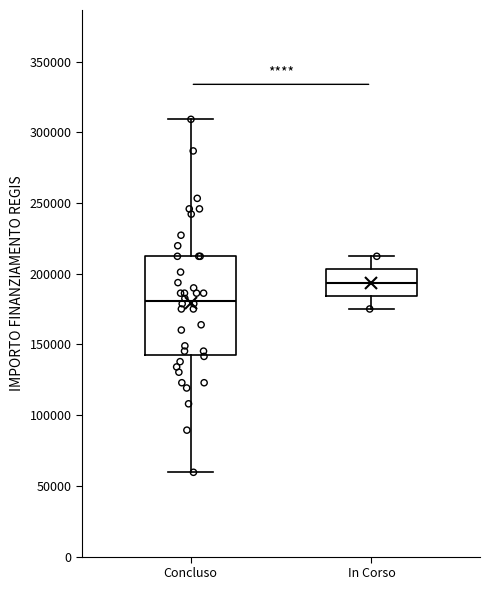

Reading left to right, read every box against the y-axis: the position of its median line, the range the box covers, and the ends of its whiskers. The values are not printed on the chart, so give them approximately, as read against the axis.

Concluso: median 180000, box 145000 to 210000, whiskers 60000 to 310000
In Corso: median 195000, box 185000 to 205000, whiskers 175000 to 210000